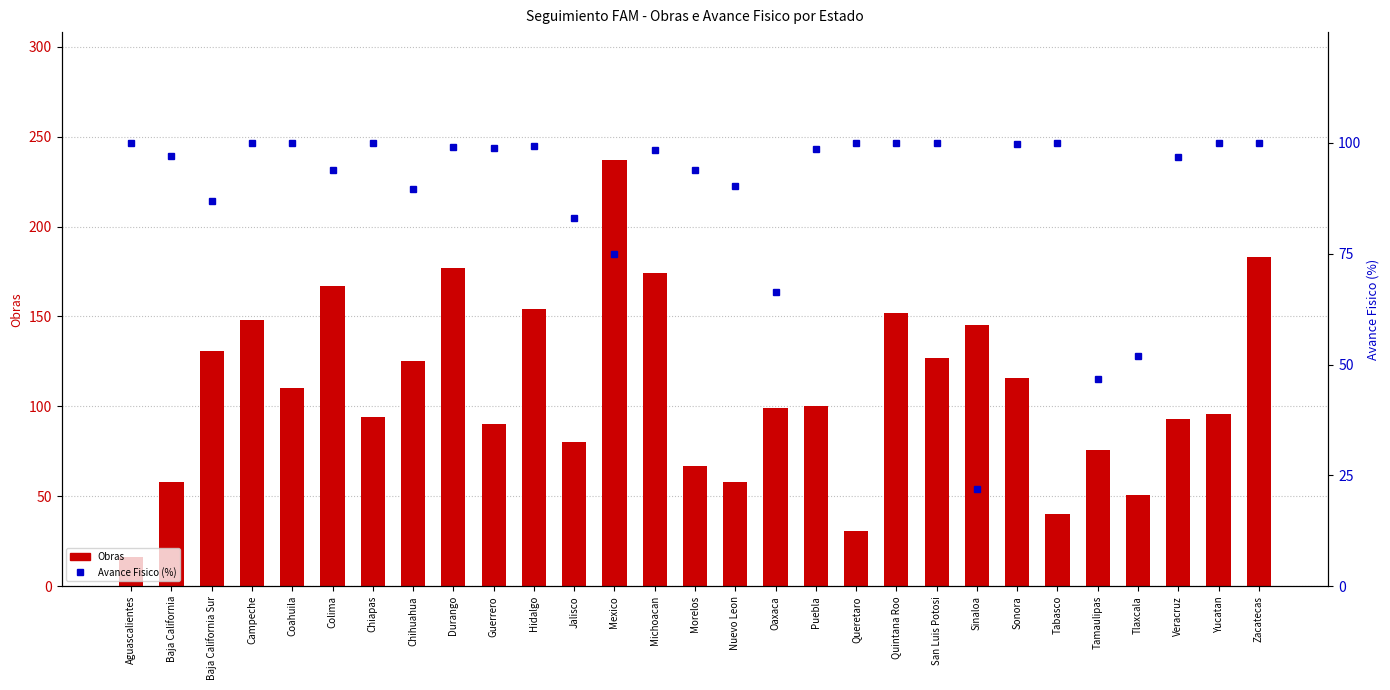

Is the value of Avance Fisico (%) at Oaxaca greater than the value of Obras at Puebla?

No